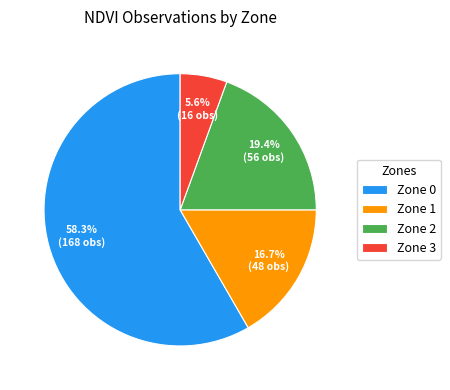

What is the majority slice?

Zone 0